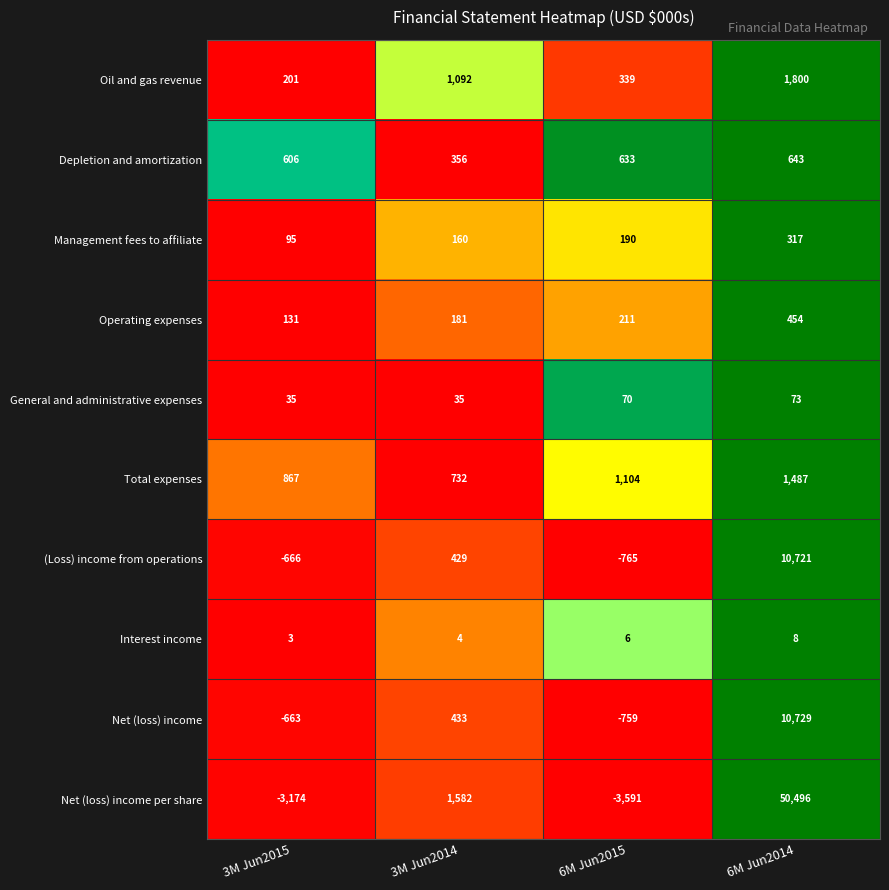

What value does the Net (loss) income series have at 3M Jun2015, to the nearest 10?

-660